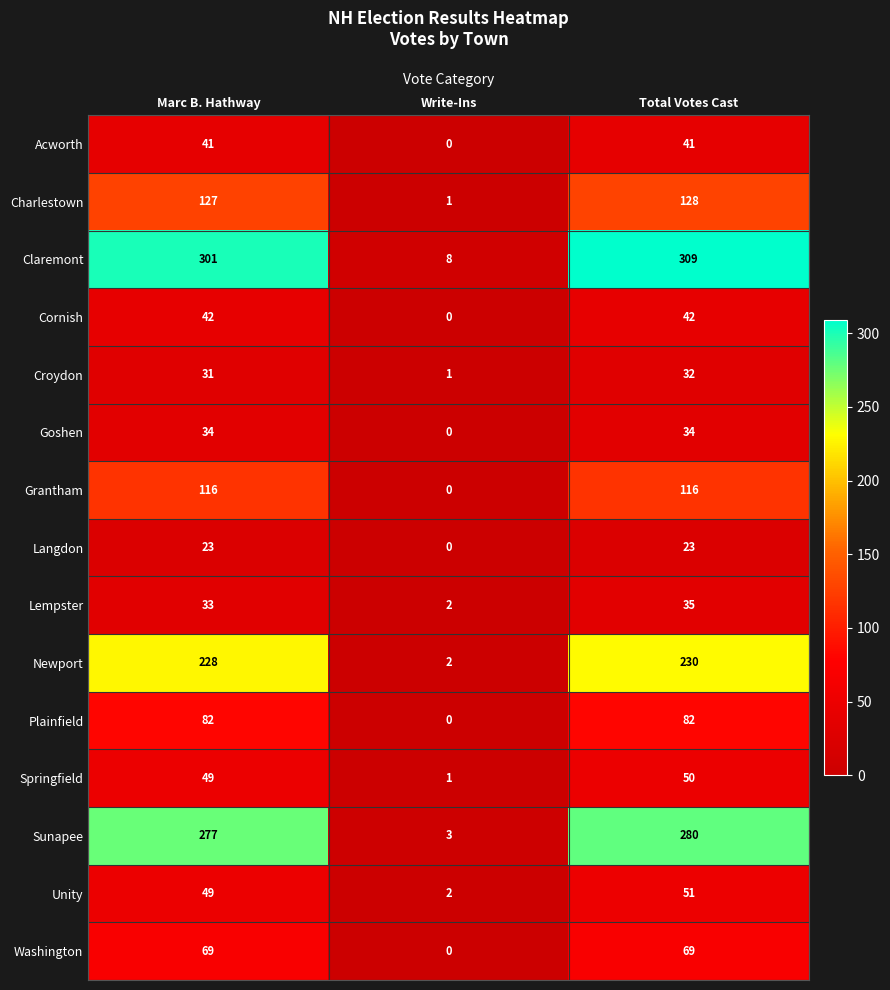

List the series in order of their peak value, lowest first.

Langdon, Croydon, Goshen, Lempster, Acworth, Cornish, Springfield, Unity, Washington, Plainfield, Grantham, Charlestown, Newport, Sunapee, Claremont